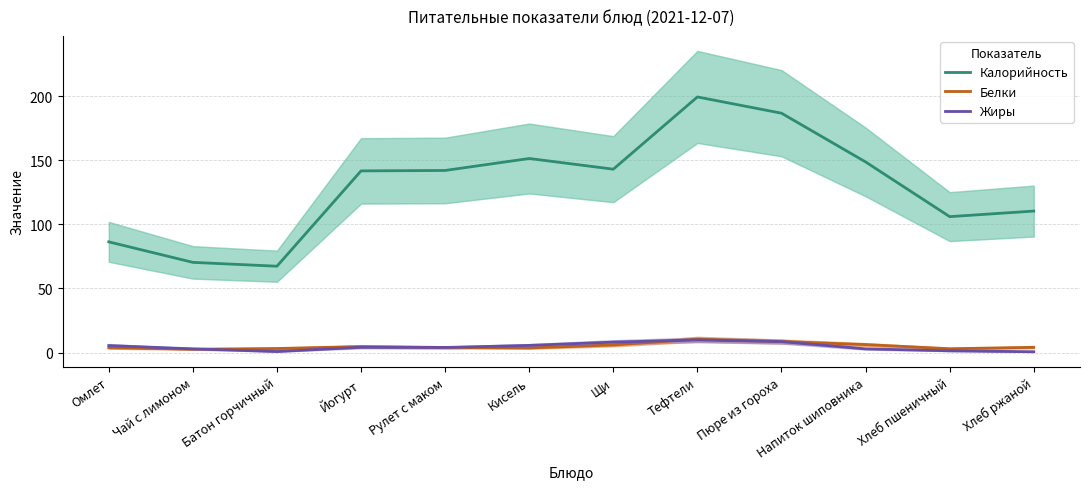

What is the average value of the Калорийность series?

129.4